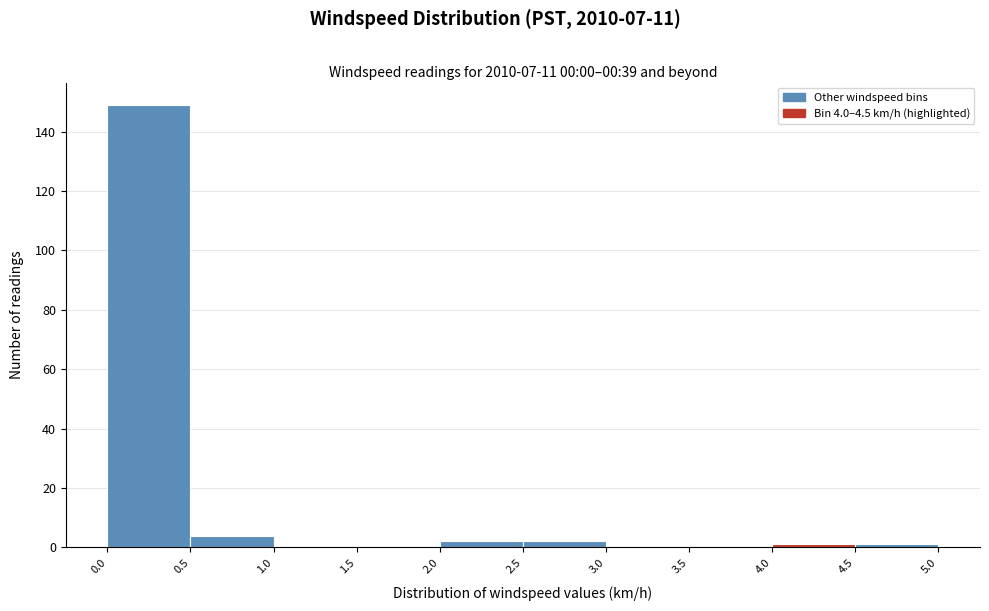

Which range on the x-axis has the tallest bar?

0.0 to 0.5